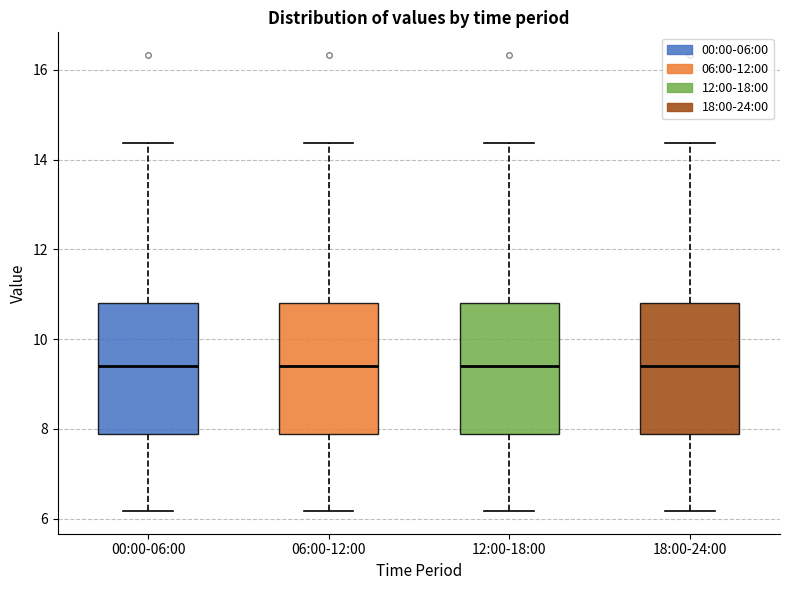

Reading left to right, read every box against the y-axis: the position of its median line, the range the box covers, and the ends of its whiskers. The values are not printed on the chart, so give them approximately, as read against the axis.

00:00-06:00: median 9.4, box 7.8 to 10.8, whiskers 6.2 to 14.4
06:00-12:00: median 9.4, box 7.8 to 10.8, whiskers 6.2 to 14.4
12:00-18:00: median 9.4, box 7.8 to 10.8, whiskers 6.2 to 14.4
18:00-24:00: median 9.4, box 7.8 to 10.8, whiskers 6.2 to 14.4